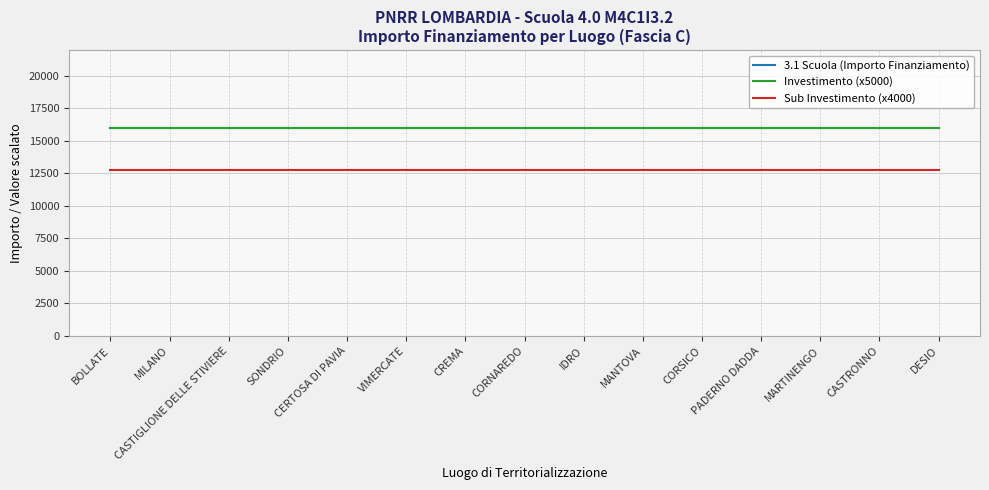

Does the chart have visible grid lines?

Yes